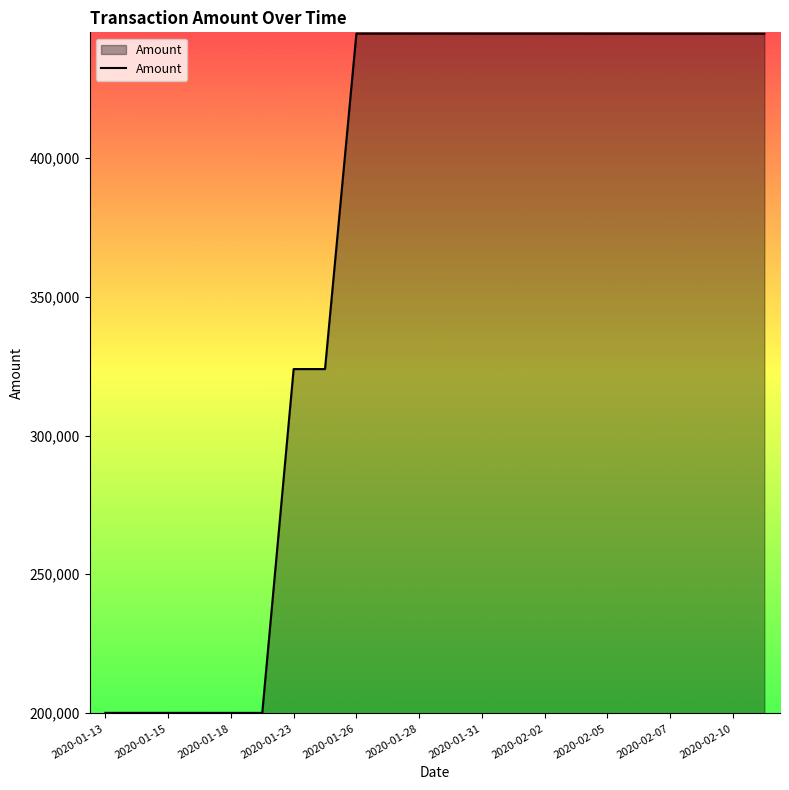

What is the smallest value displayed?

199991.1